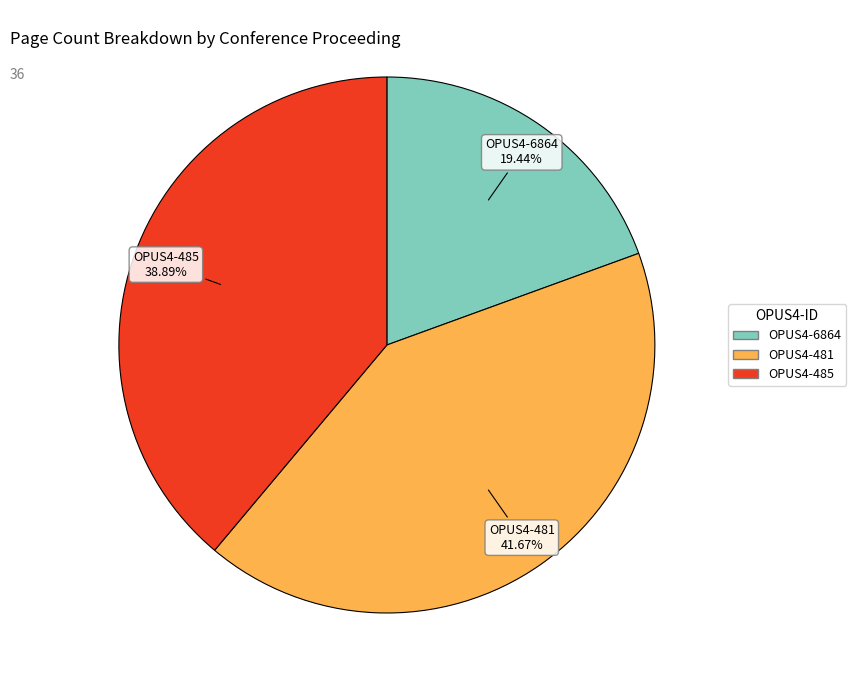

Which category has the biggest portion of the pie?

OPUS4-481